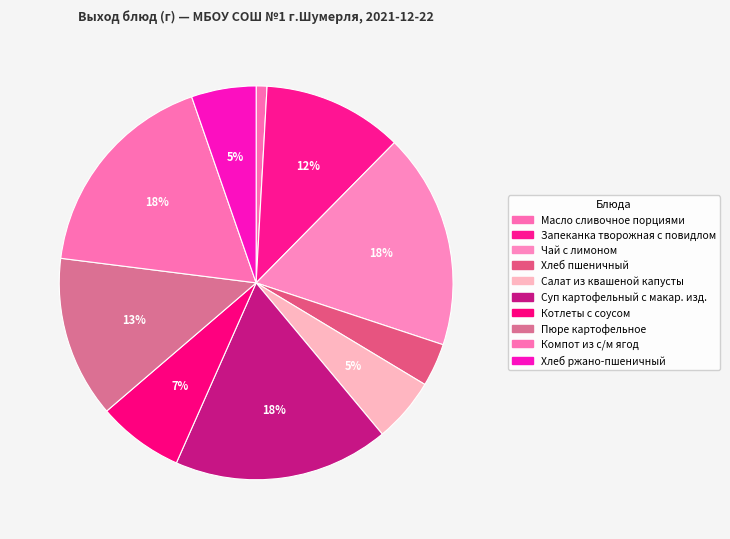

What is the smallest slice in the pie chart?

Масло сливочное порциями